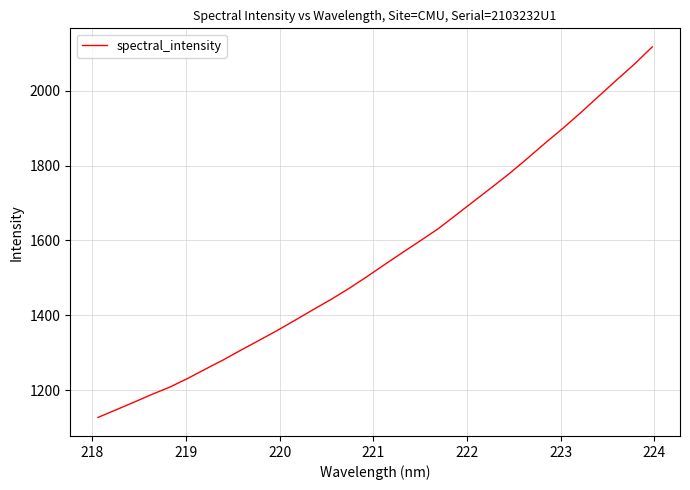

What is the smallest value displayed?

1127.5